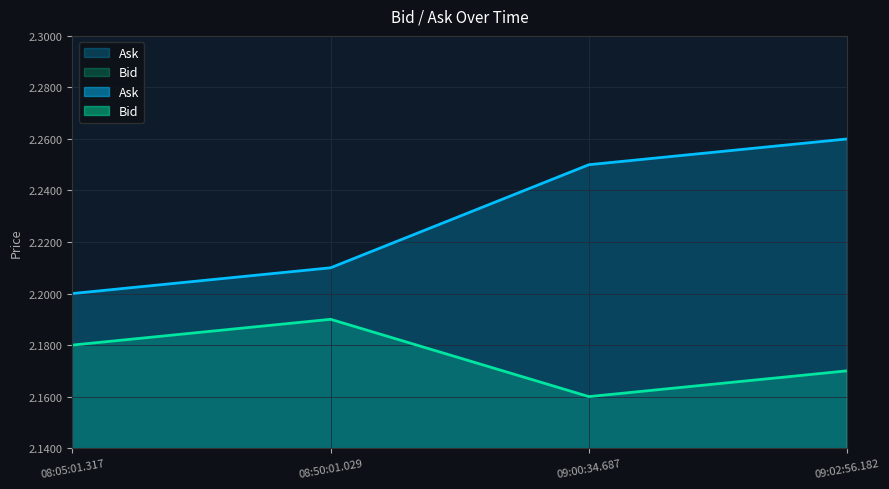

List the labels in order of Bid value, smallest first.

09:00:34.687, 09:02:56.182, 08:05:01.317, 08:50:01.029